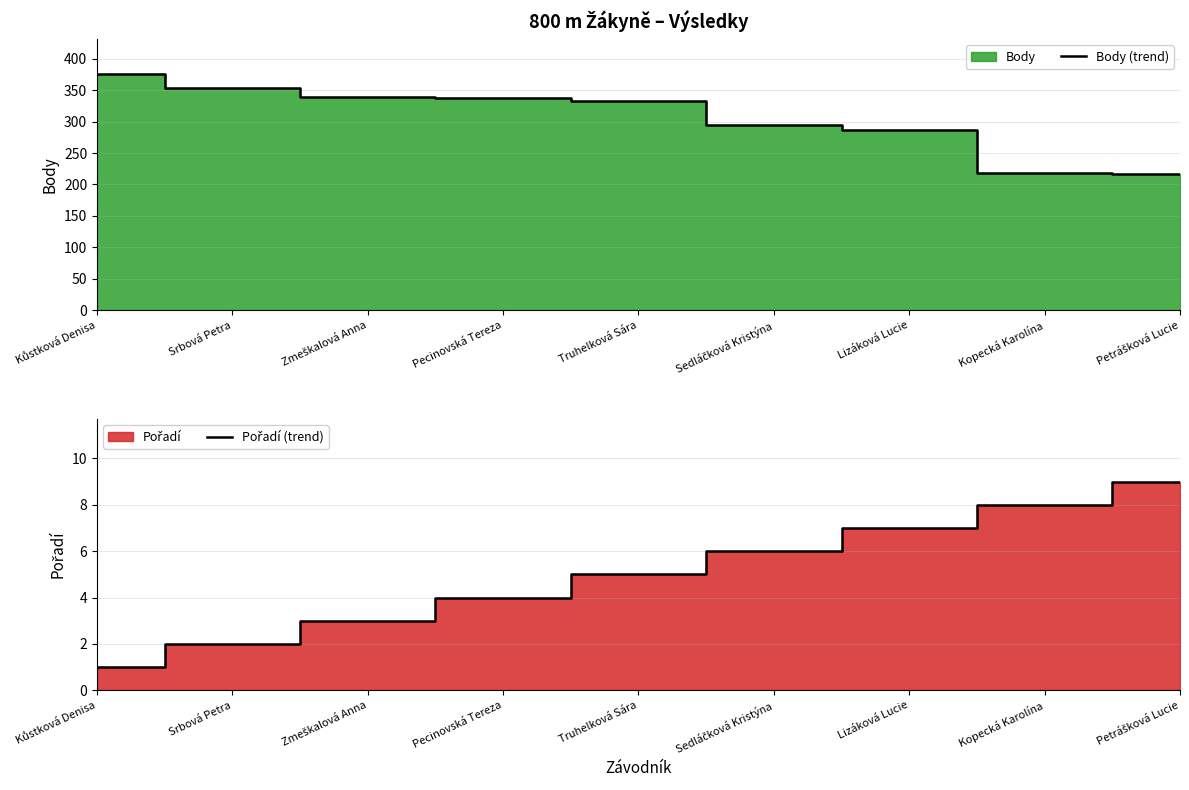

True or false: Pořadí (trend) and Body (trend) cross at least once.

False